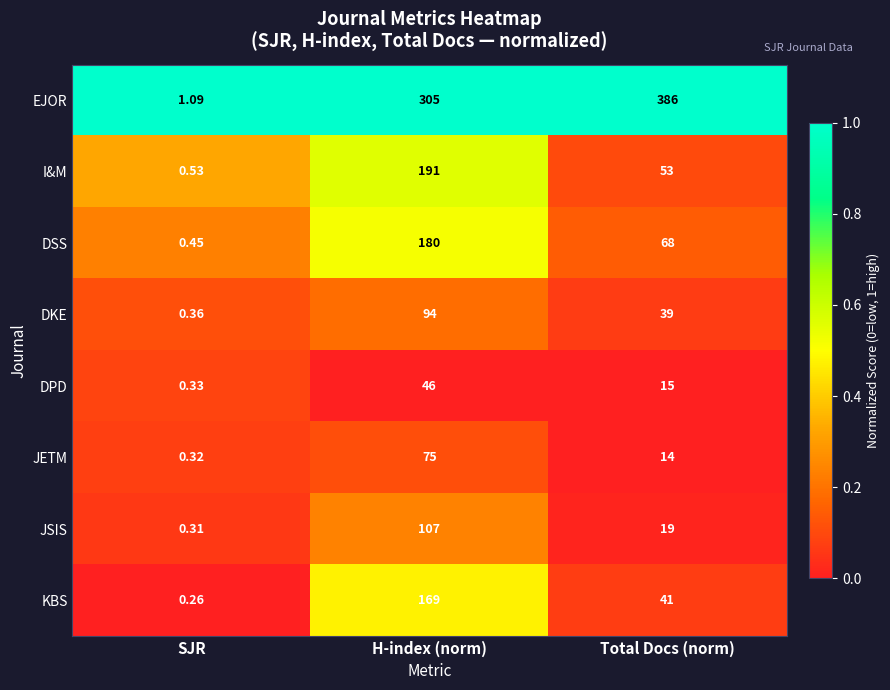

Rank the categories by DPD value from highest to lowest.

H-index (norm), Total Docs (norm), SJR